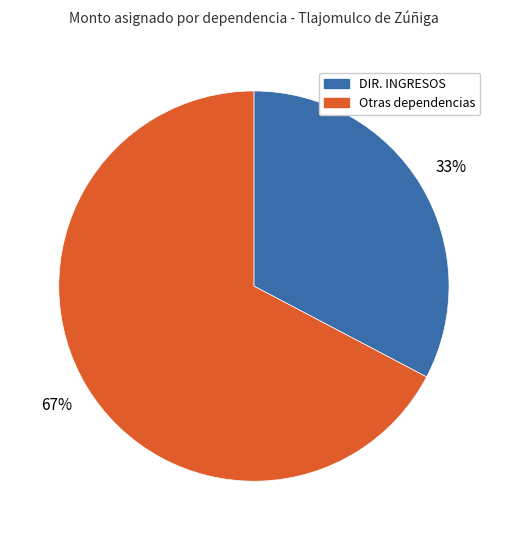

To the nearest percent, what is the average slice percentage?

50%